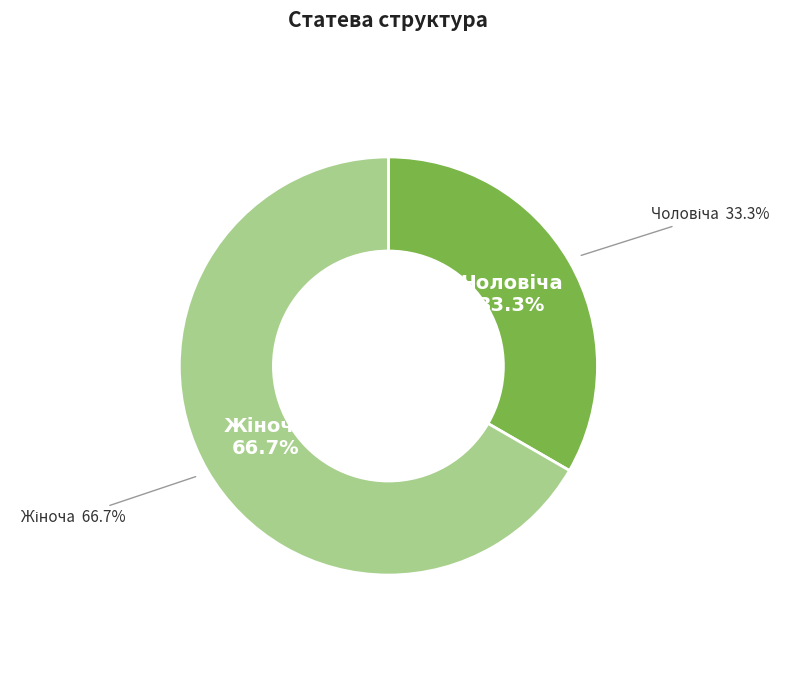

The Жіноча slice represents 67% of the pie. True or false?

True